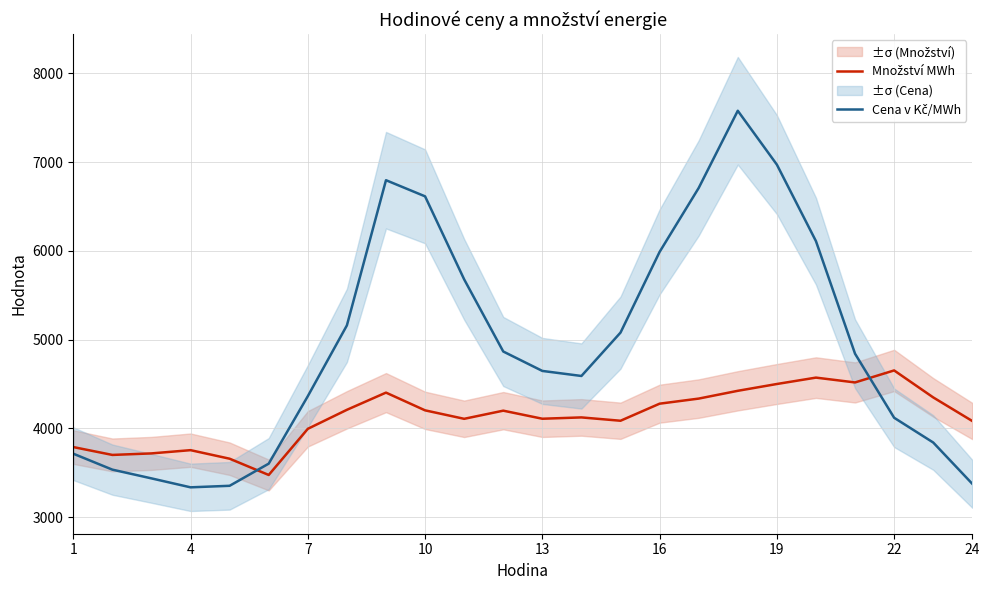

The value of Cena v Kč/MWh at 13 is 6982.1. True or false?

False